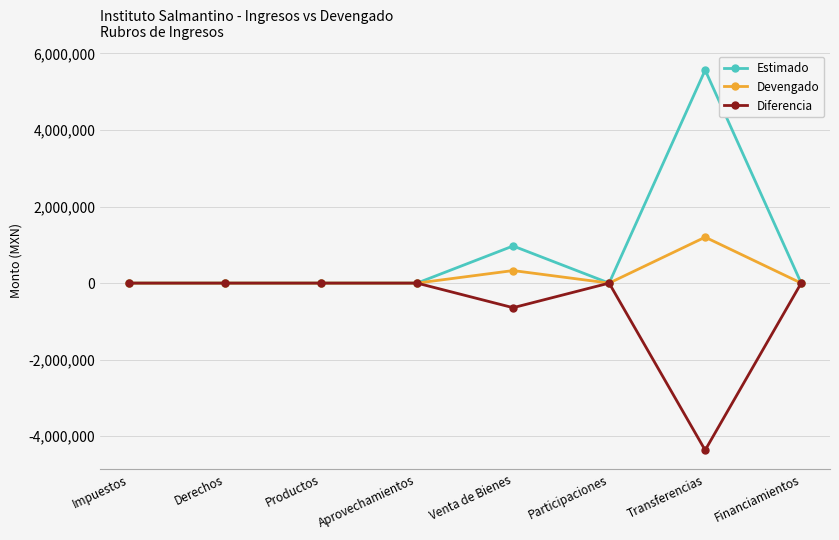

What position from the left is Derechos?

2